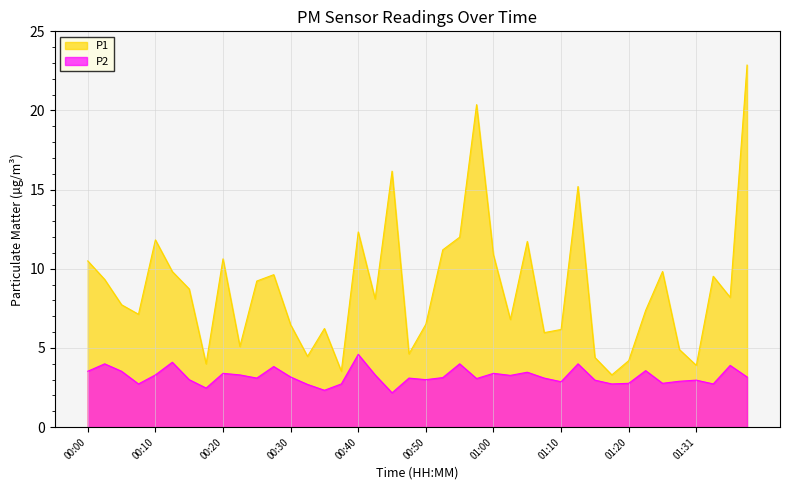

The P2 series shows 3.2 at 01:38. True or false?

True